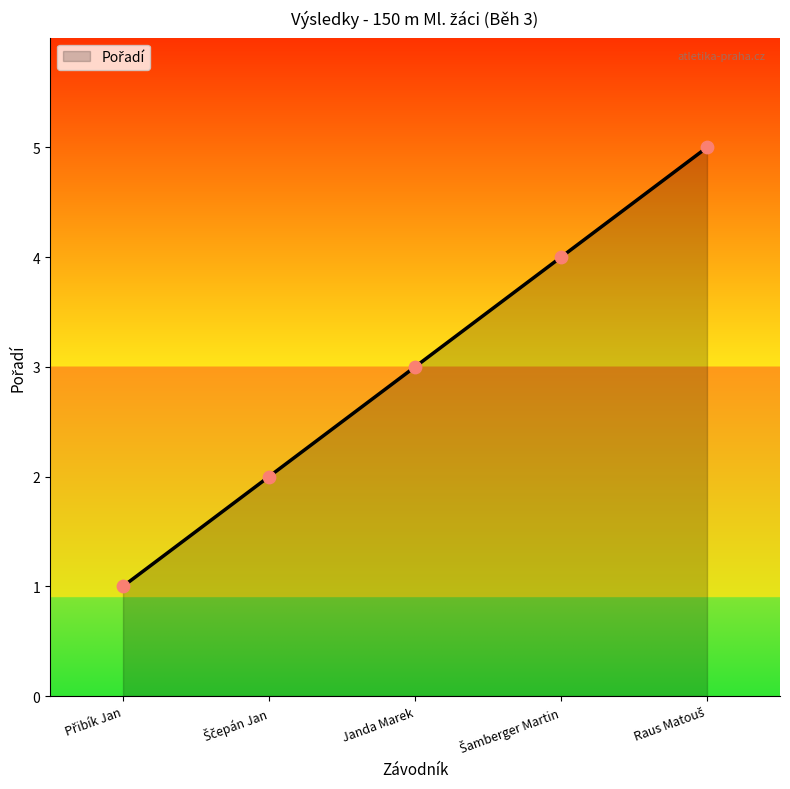

True or false: the data has more than 0 interior local peaks.

False